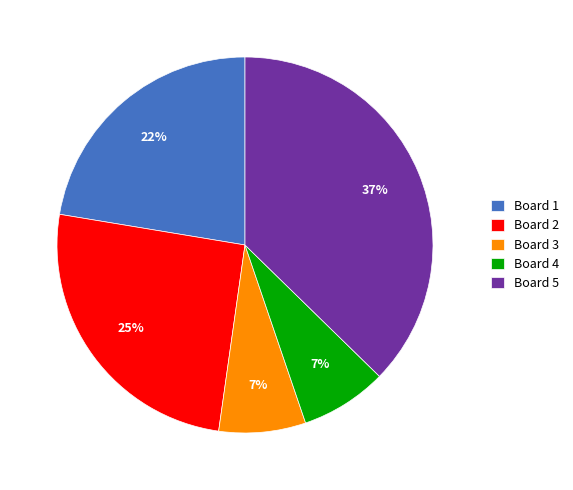

How many segments does this pie chart have?

5